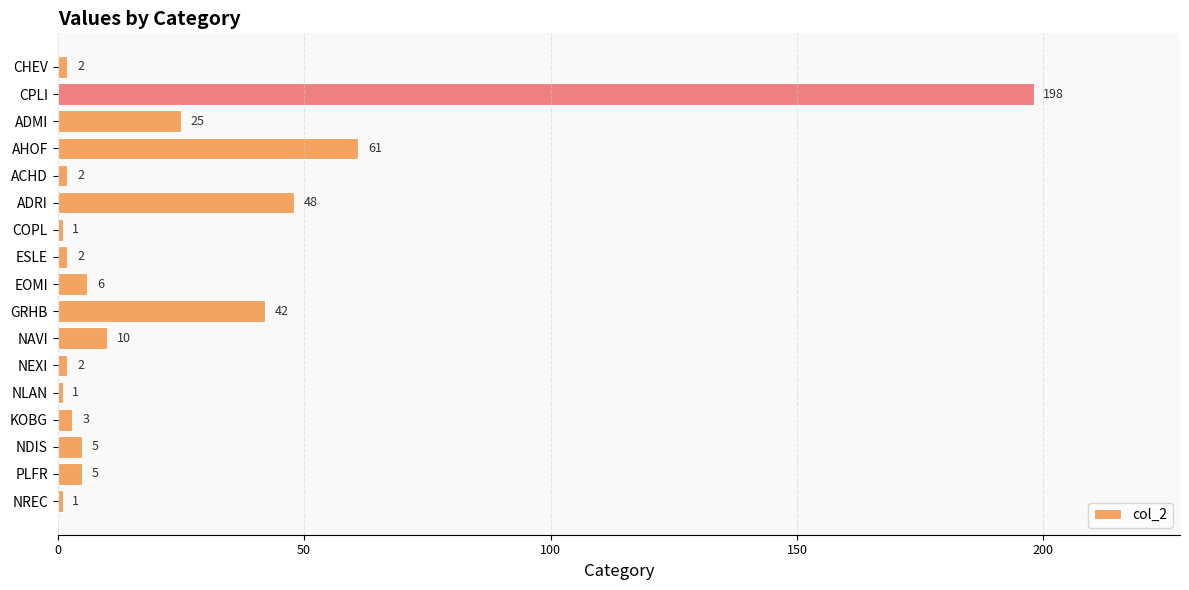

What is the difference between the maximum and minimum values?

197